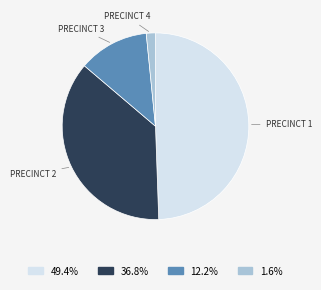

Is there any slice that represents more than half of the pie?

No